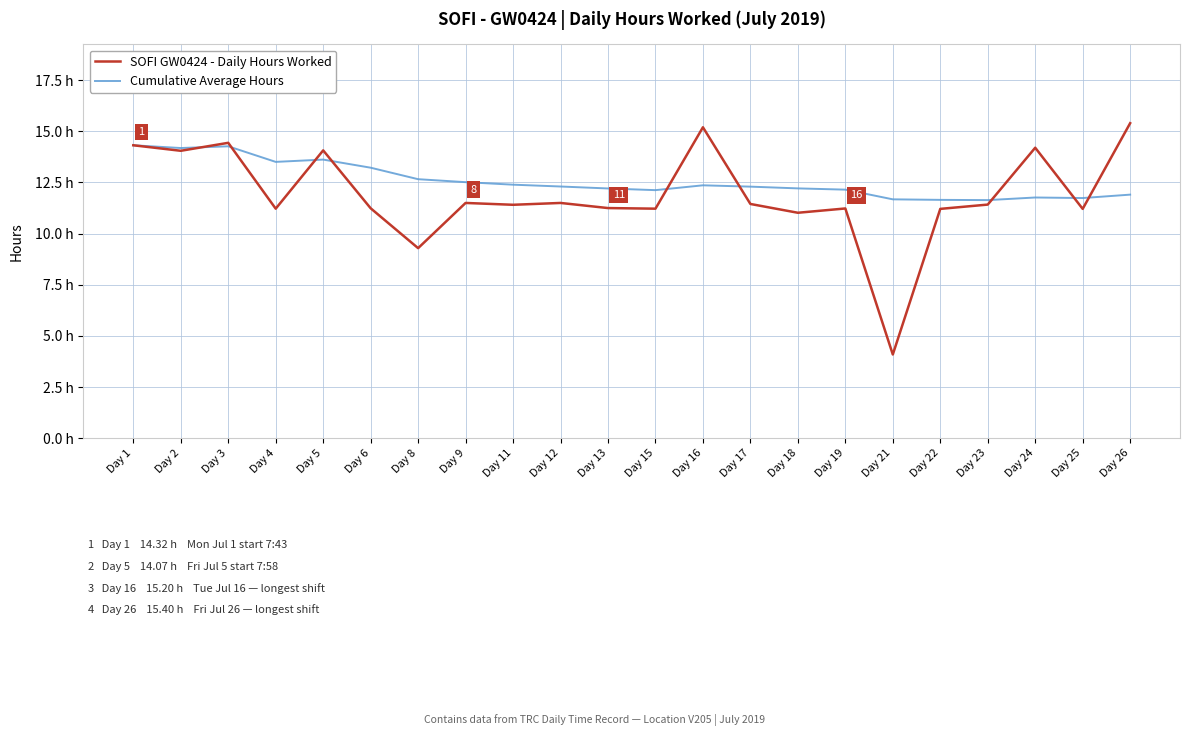

What is the average value of the SOFI GW0424 - Daily Hours Worked series?

11.9